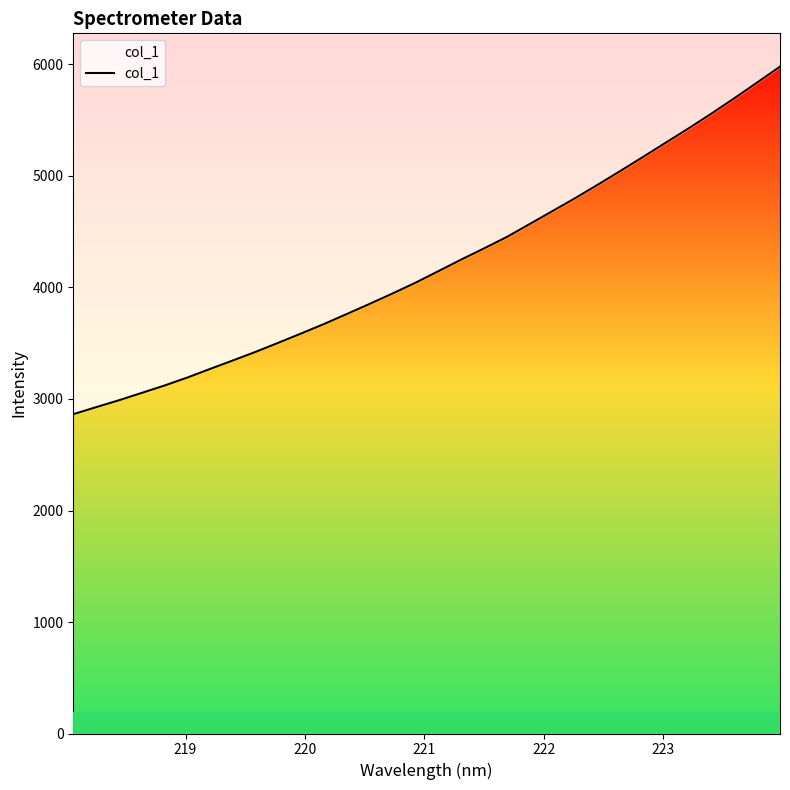

What is the smallest value displayed?

2863.5